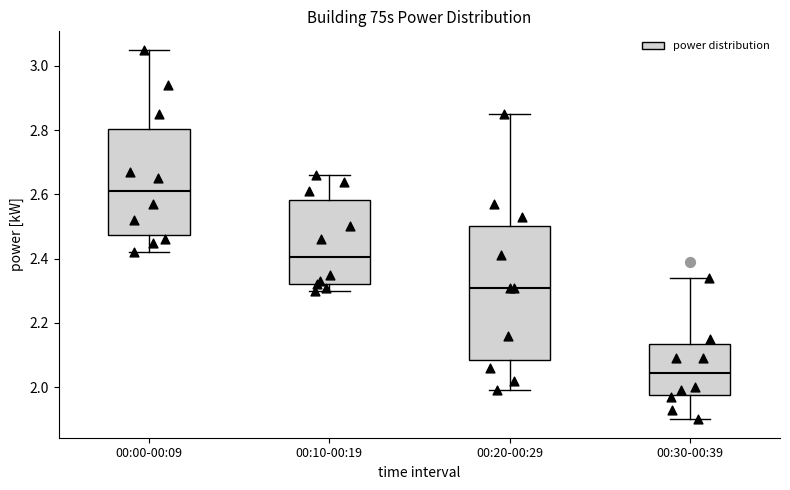

Which box has the highest median line?

00:00-00:09